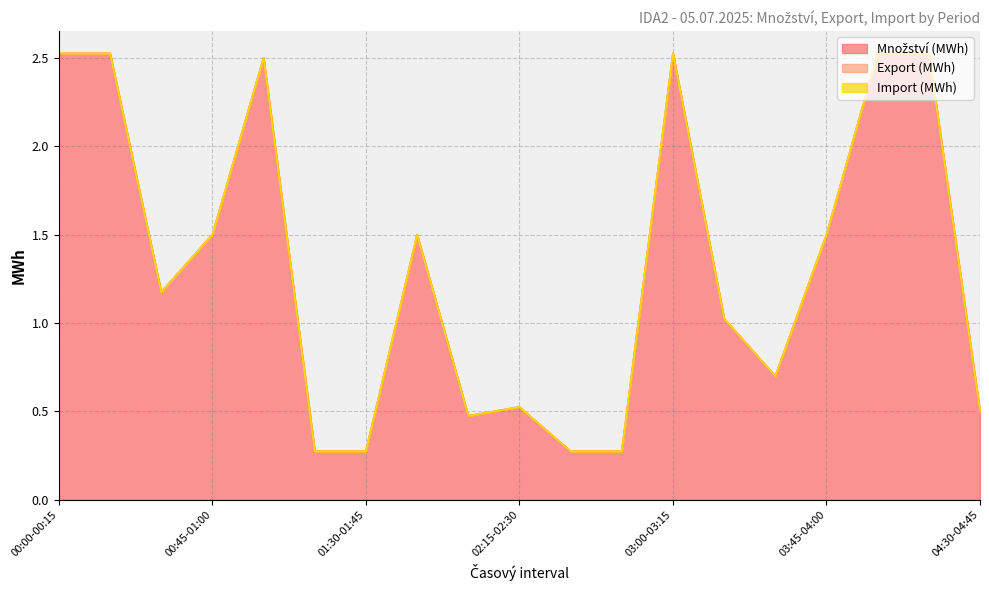

True or false: Množství (MWh) and Import (MWh) cross at least once.

False